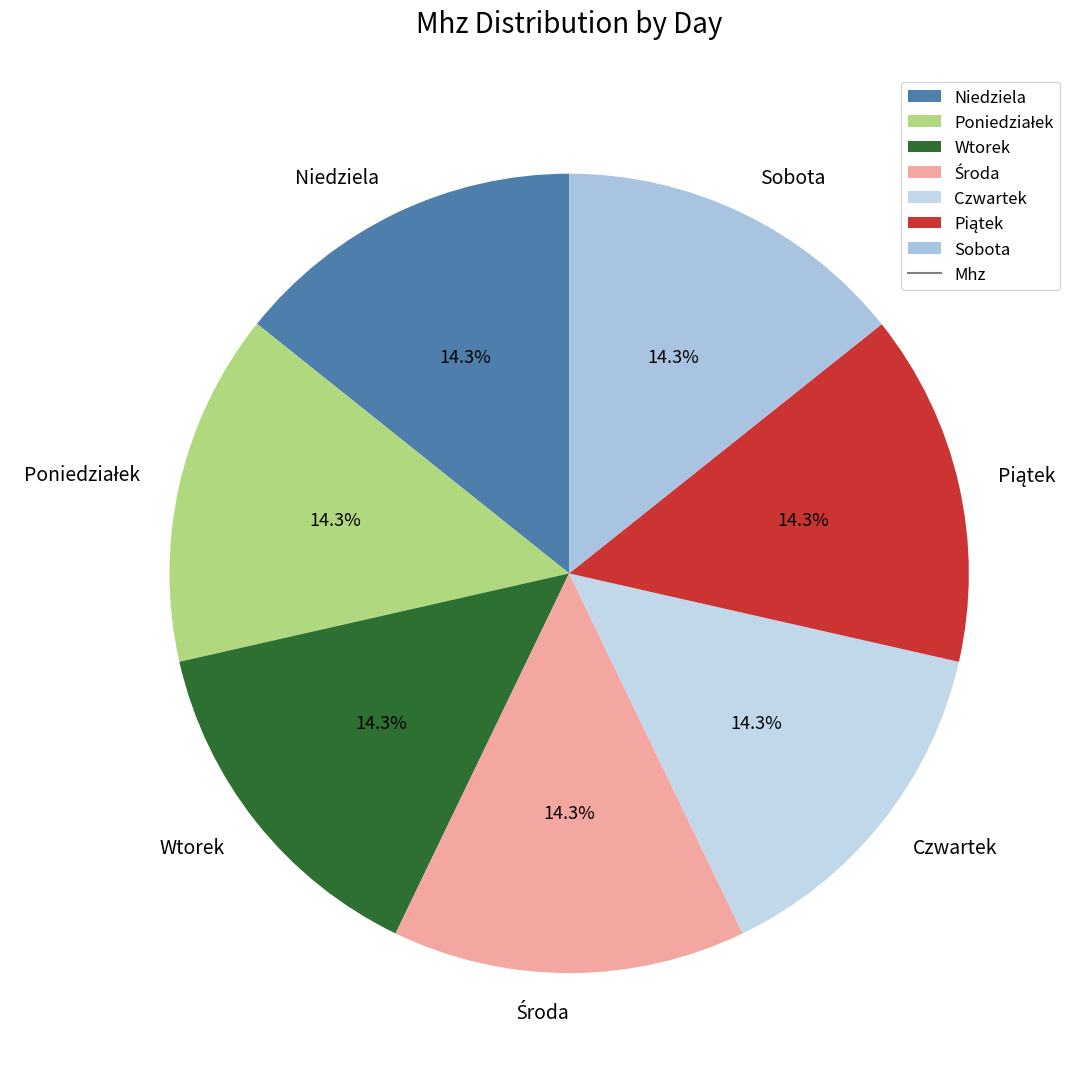

Combined, do Czwartek and Wtorek account for over 50%?

No